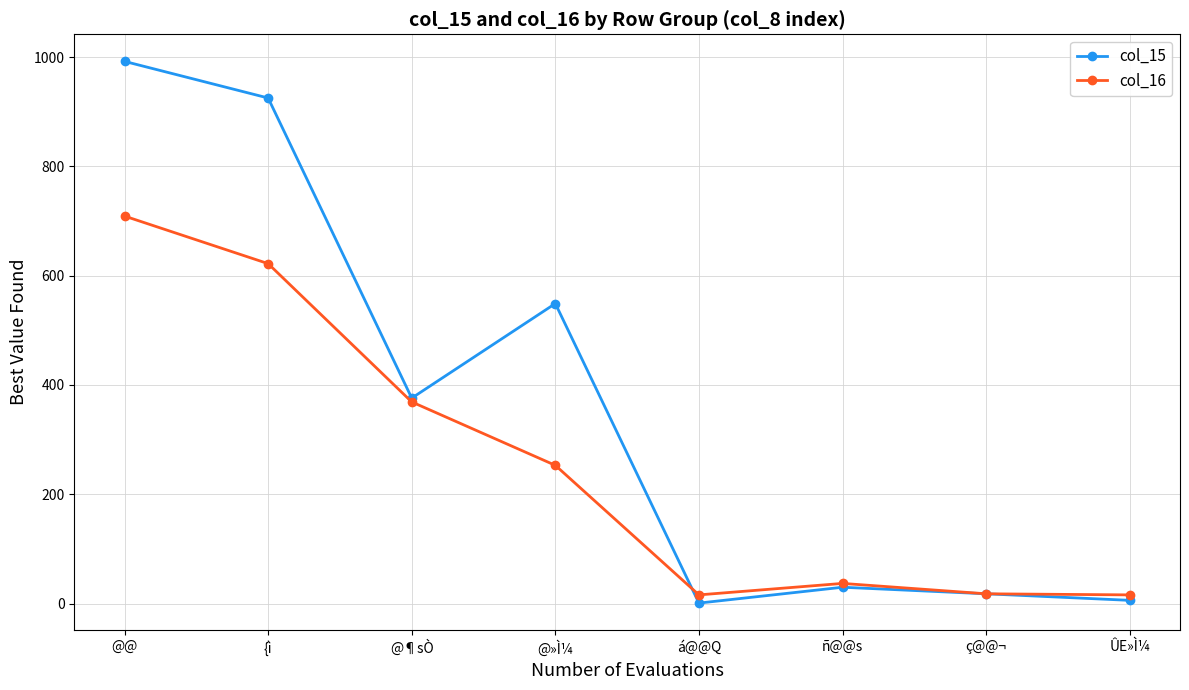

The value of col_15 at {ì is 462. True or false?

False